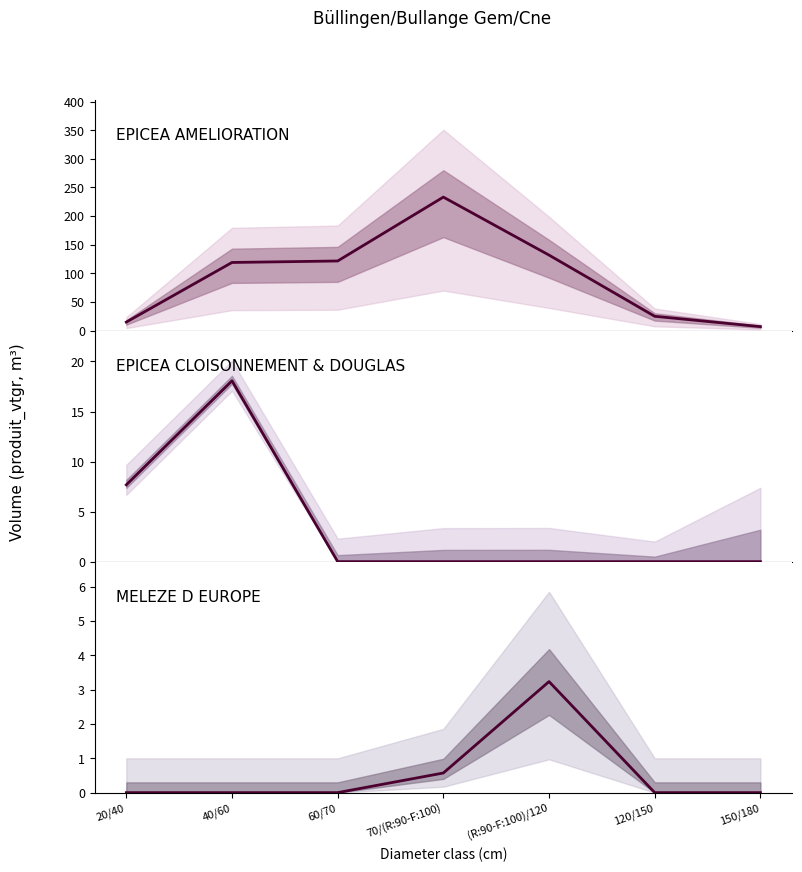

At how many categories does at least one series exceed 25?

5